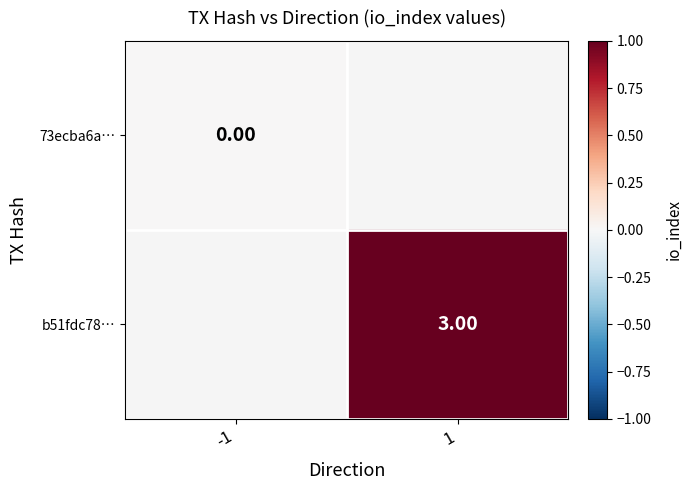

Is the value of 73ecba6a… at -1 greater than the value of b51fdc78… at 1?

No